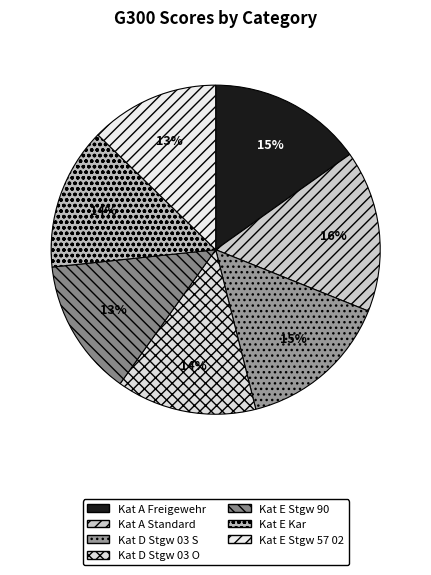

Approximately how many times larger is the value at Kat D Stgw 03 S compared to Kat E Kar?

1.1